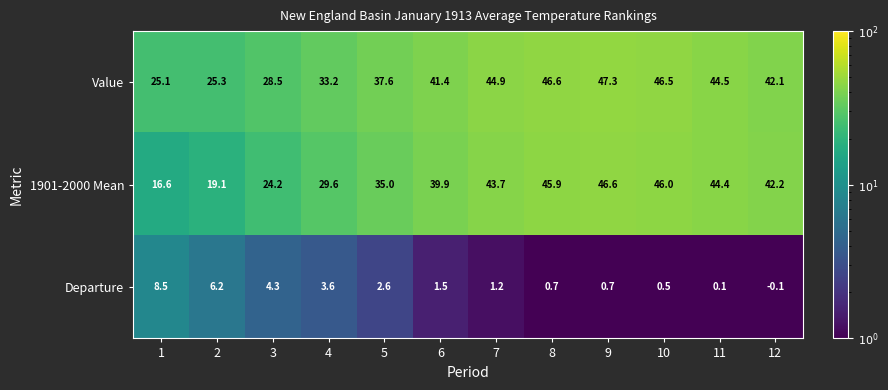

At how many categories does at least one series exceed 5?

12